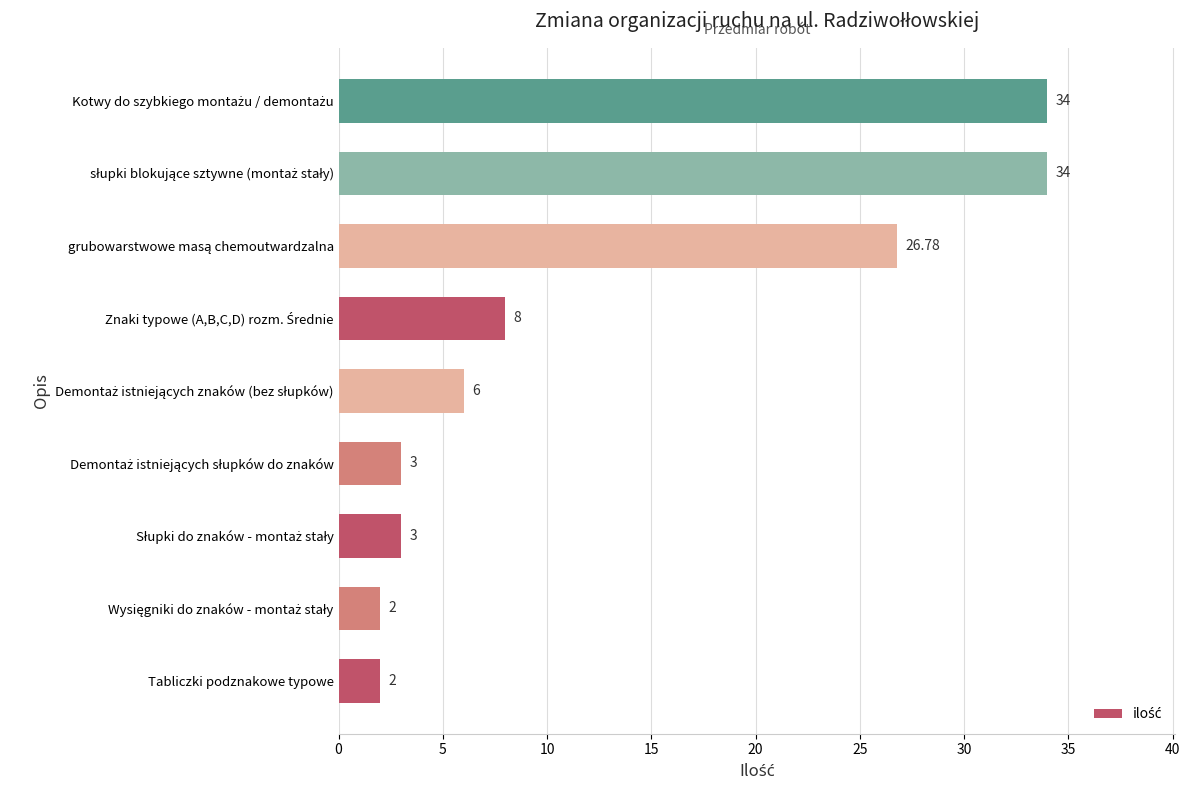

What is the difference between the maximum and minimum values?

32.0